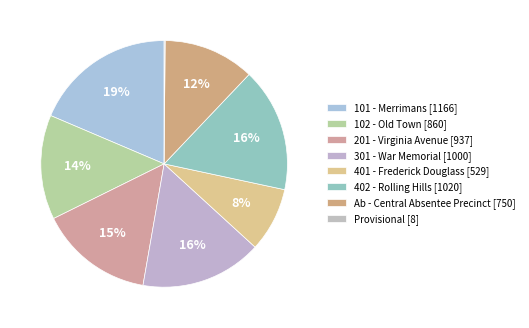

True or false: Ab - Central Absentee Precinct accounts for 6% of the total.

False